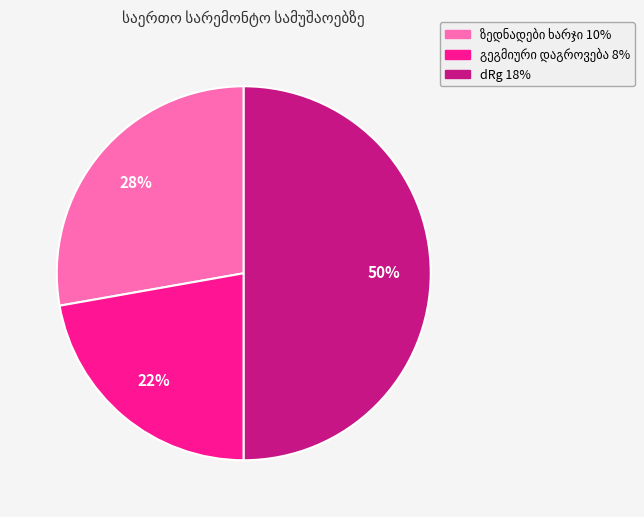

To the nearest percent, what is the difference between the largest and smallest slice percentages?

28%